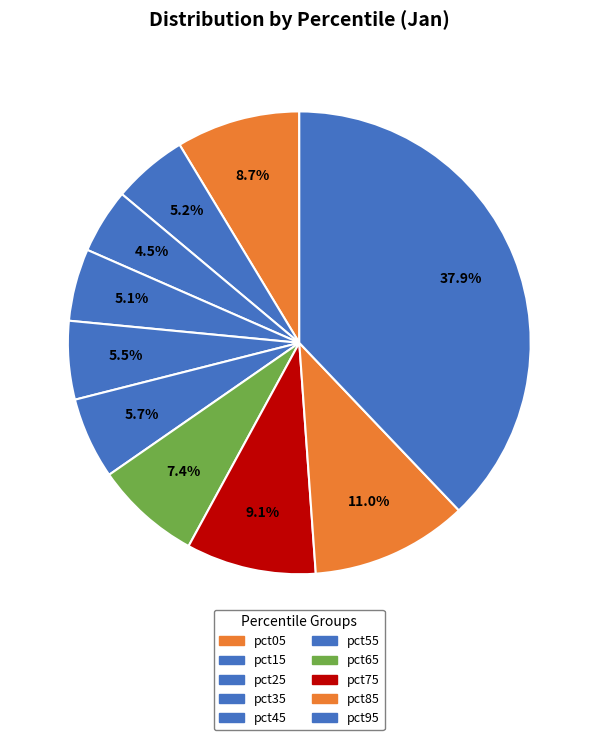

To the nearest percent, what is the difference between the largest and smallest slice percentages?

33%